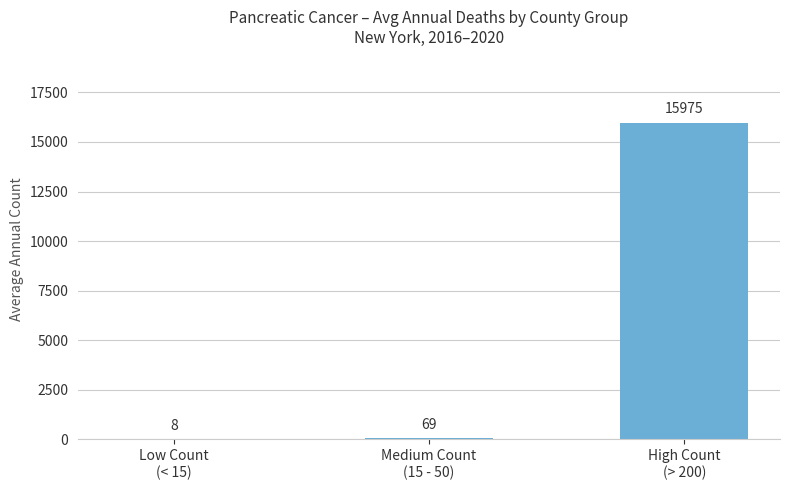

What is the ratio of the value at High Count
(> 200) to the value at Medium Count
(15 - 50)?

231.5